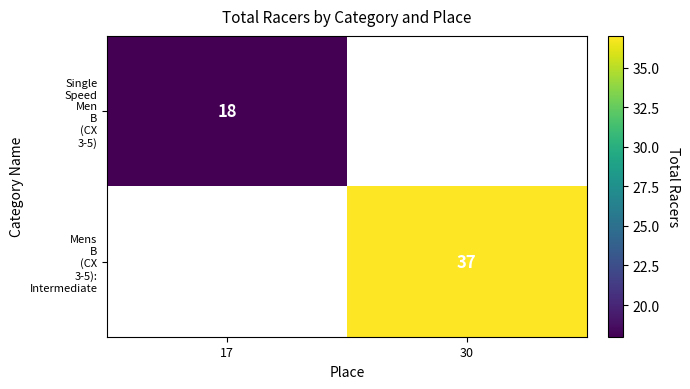

The Single Speed Men B (CX 3-5) series shows 0 at 30. True or false?

True